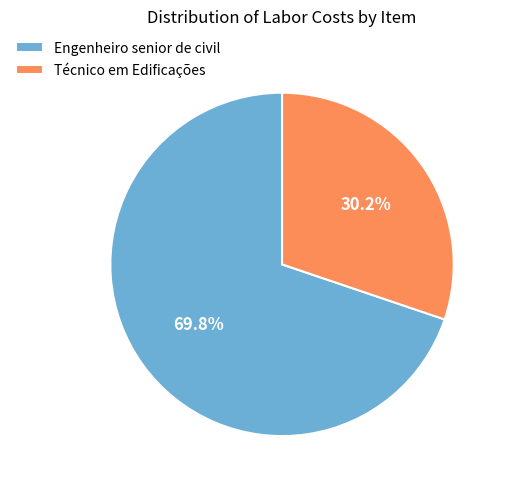

Which slice is the smallest?

Técnico em Edificações